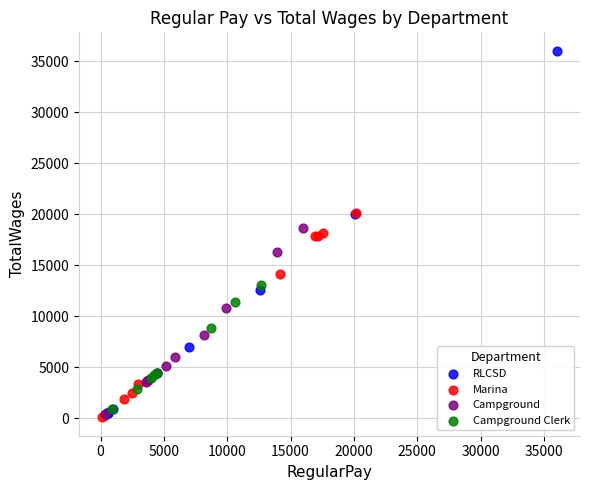

Which series reaches the maximum Y coordinate?

RLCSD